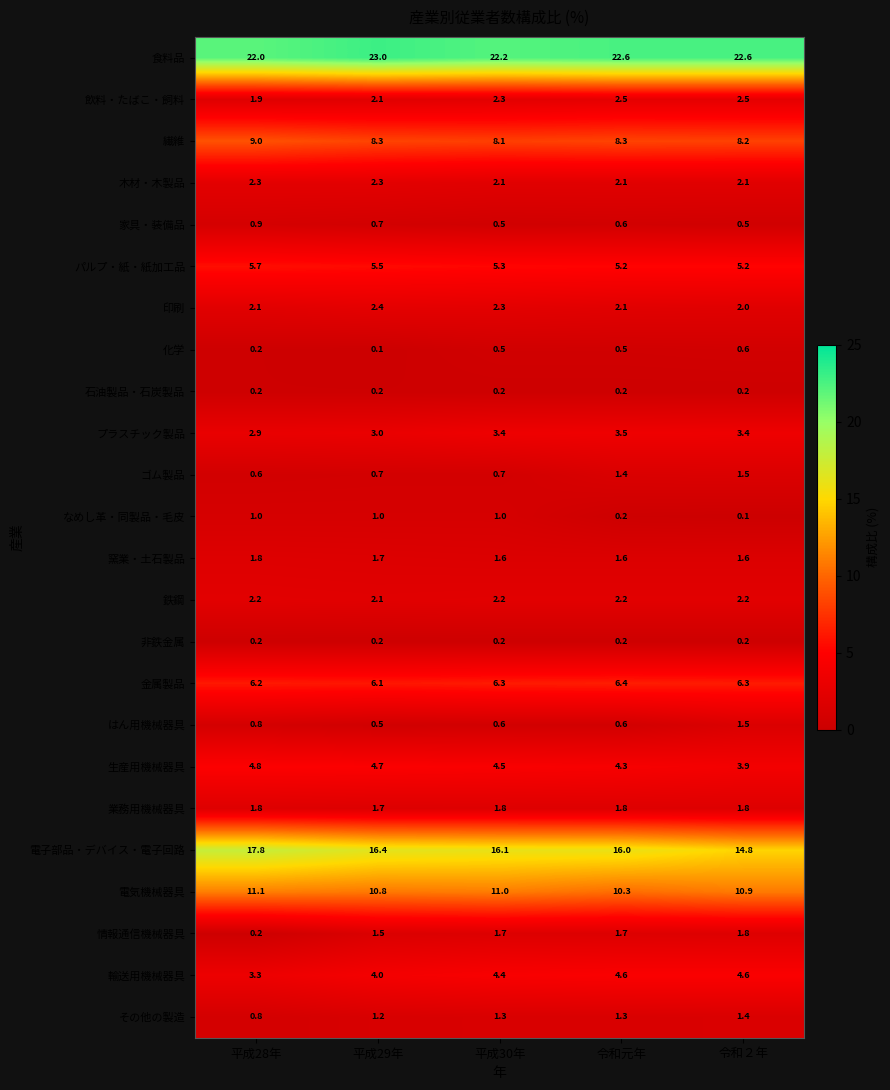

Is it true that その他の製造 equals 1.4 at 令和２年?

True